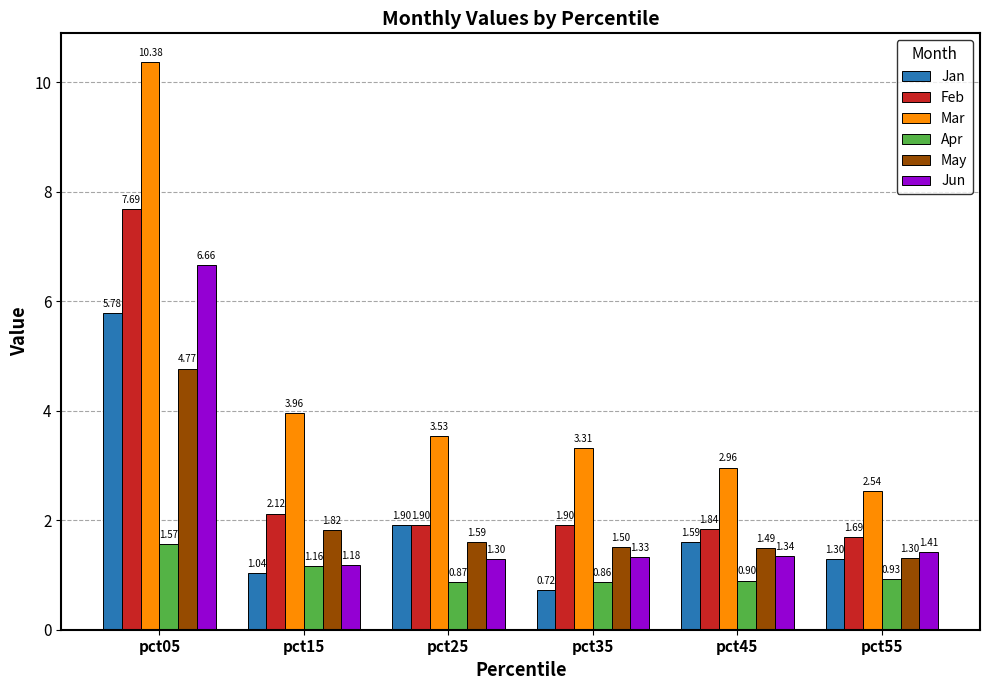

What is the average value of the Jun series?

2.2